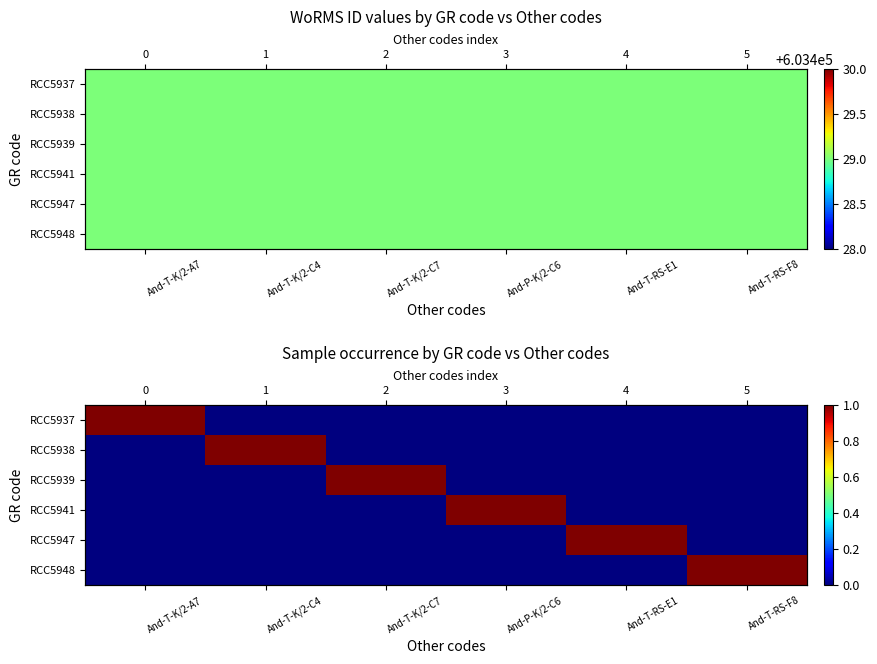

The value of RCC5938 at And-T-RS-E1 is 0. True or false?

True